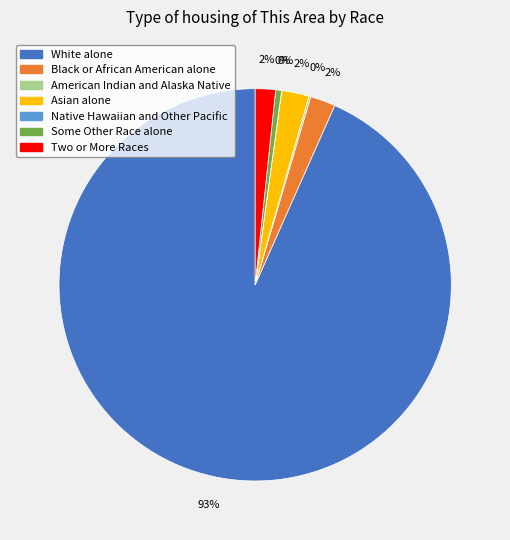

Is it true that Two or More Races is 2% of the pie?

True